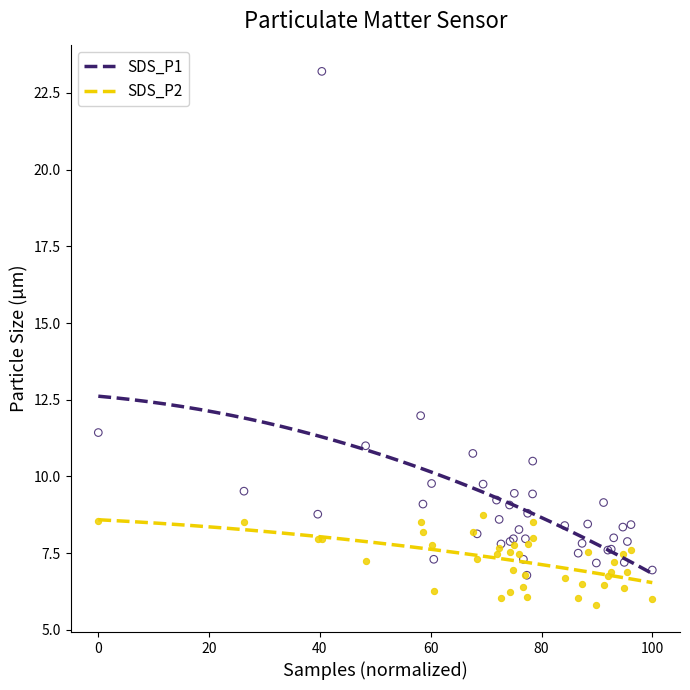

What are all the series names shown in the legend?

SDS_P1, SDS_P2